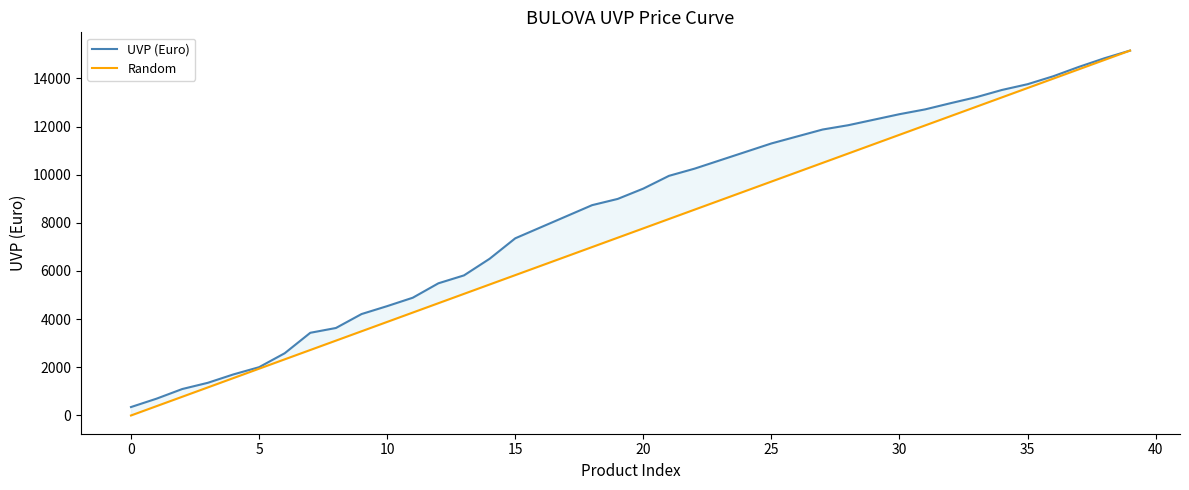

Does the chart display data point markers on the line(s)?

No